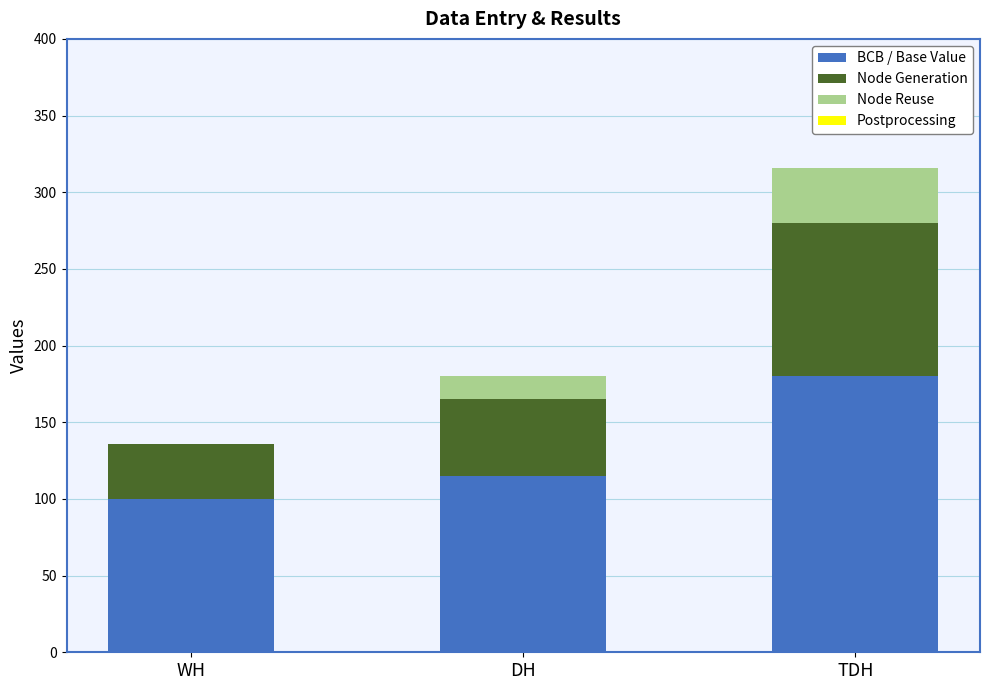

True or false: BCB / Base Value has a value of 171 at WH.

False